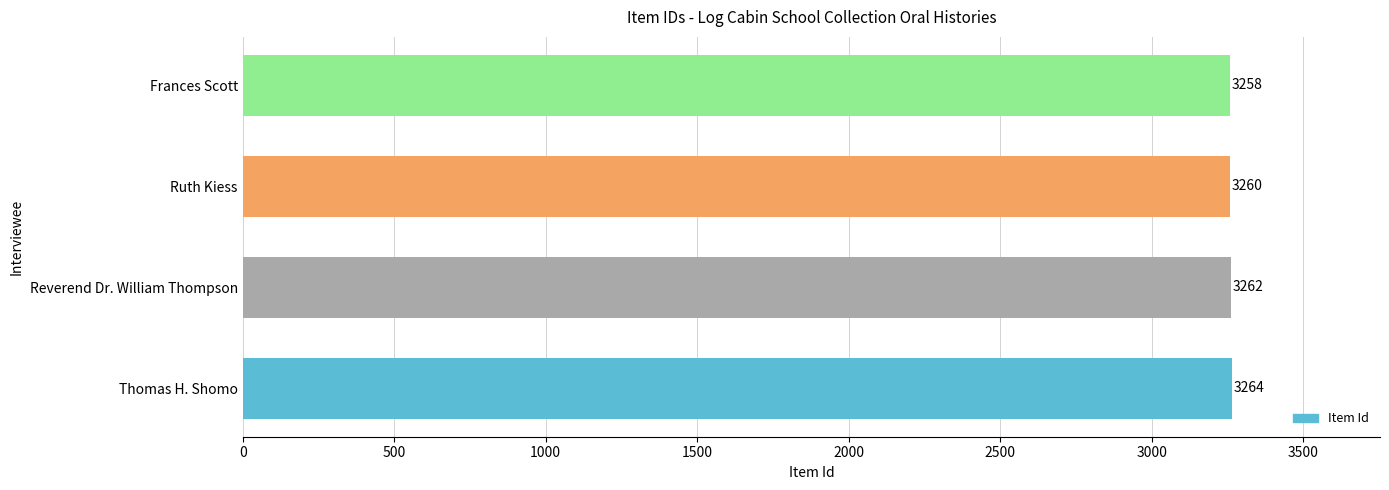

What is the difference between the maximum and minimum values?

6